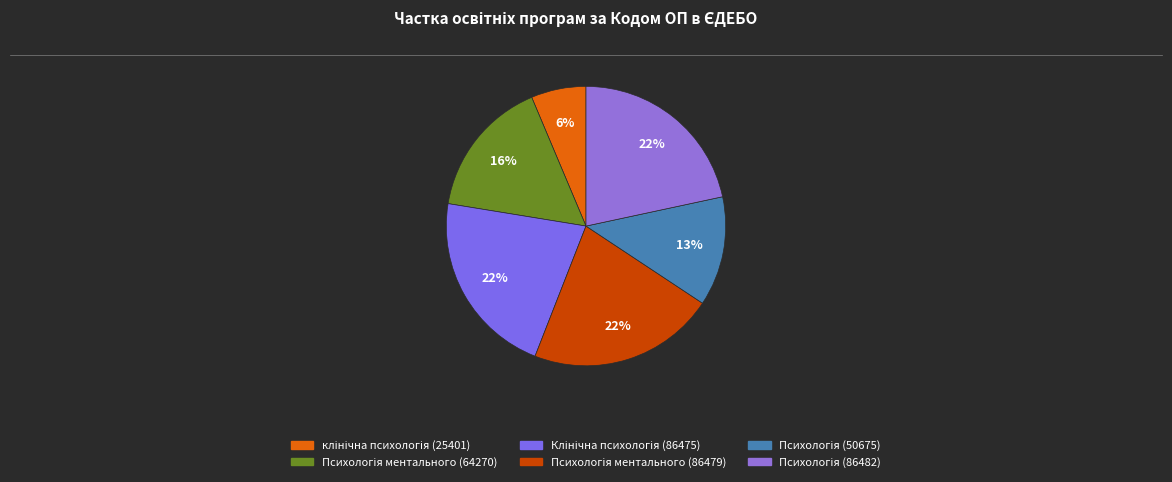

How many slices are in this pie chart?

6